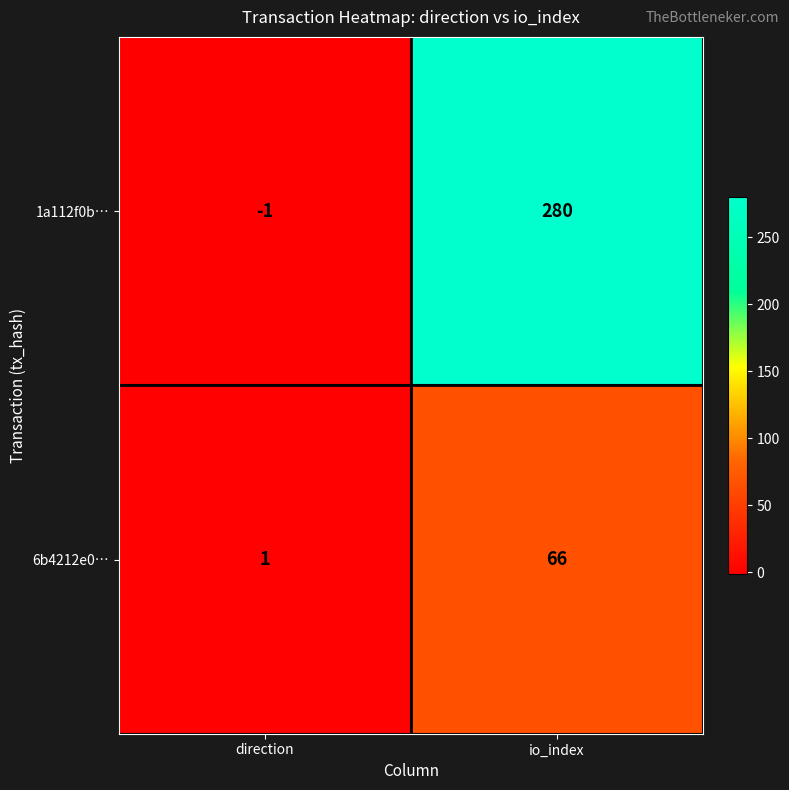

How many negative values does the 1a112f0b… series have?

1